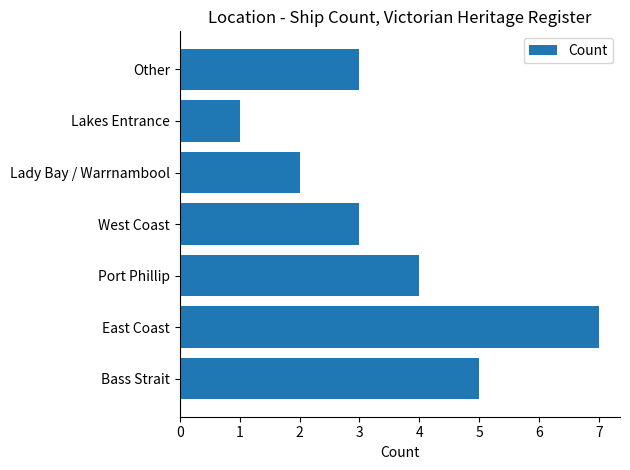

The chart shows a value of 3 at West Coast. True or false?

True